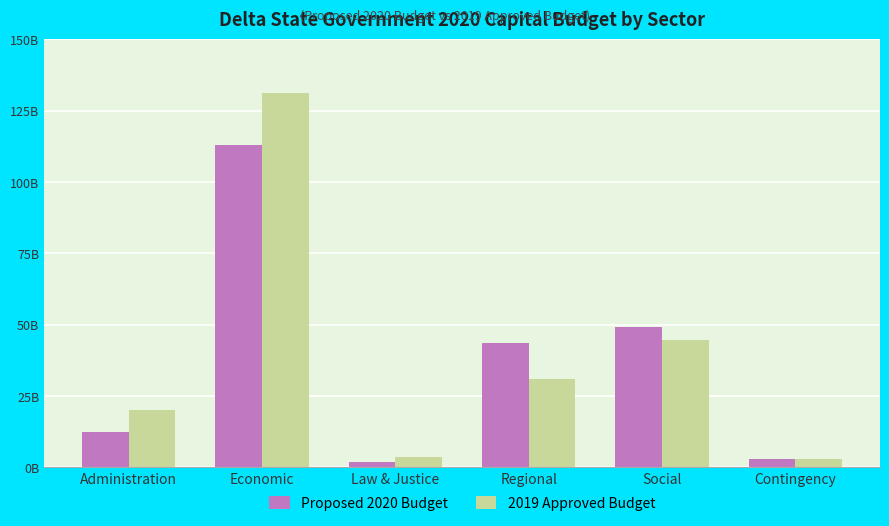

Reading left to right, transcribe all the data shown in this chart.

Proposed 2020 Budget: Administration=12433527399.8	Economic=113076933239.4	Law & Justice=1901703128.0	Regional=43564320016.1	Social=49035658516.0	Contingency=3000000000.0
2019 Approved Budget: Administration=19983414037.8	Economic=131064846284.2	Law & Justice=3445848935.0	Regional=31000000000.0	Social=44788532668.9	Contingency=3000000000.0